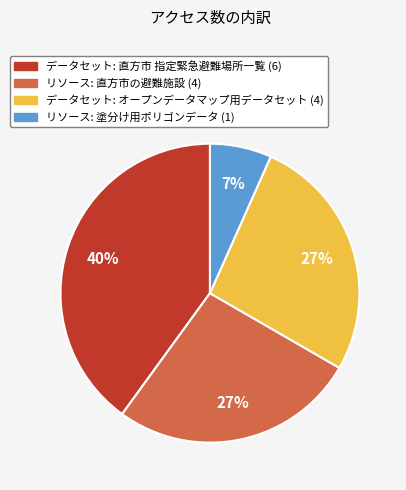

Is there any slice that represents more than half of the pie?

No